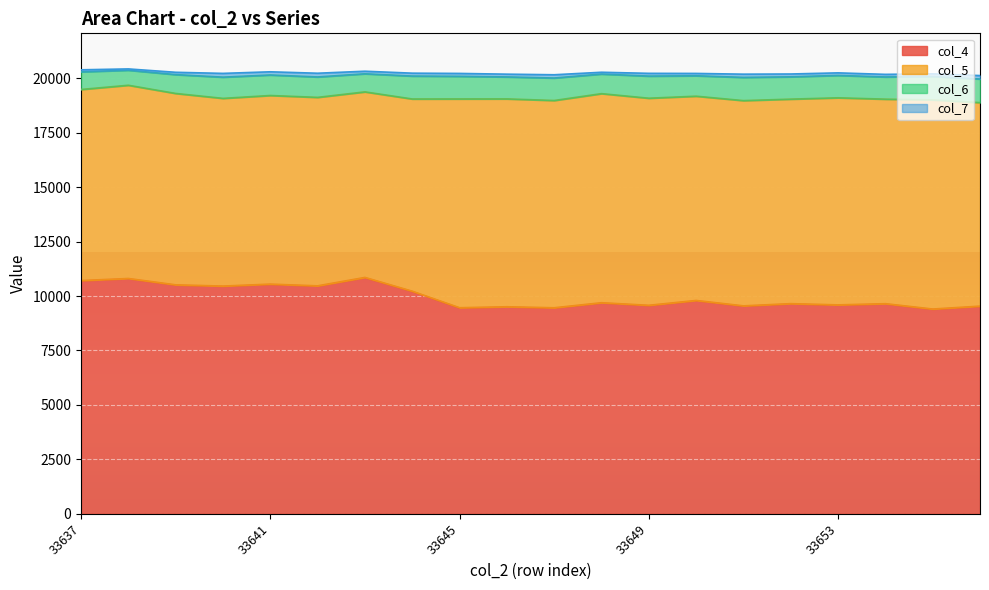

How many lines are shown in the chart?

4